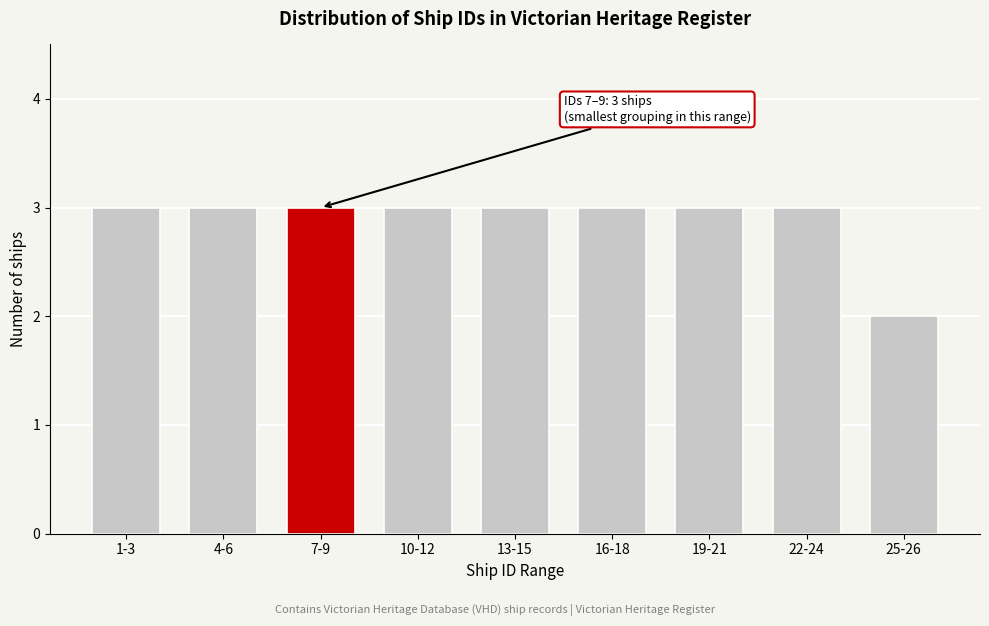

Reading left to right, extract all data points from this chart.

3	3	3	3	3	3	3	3	2